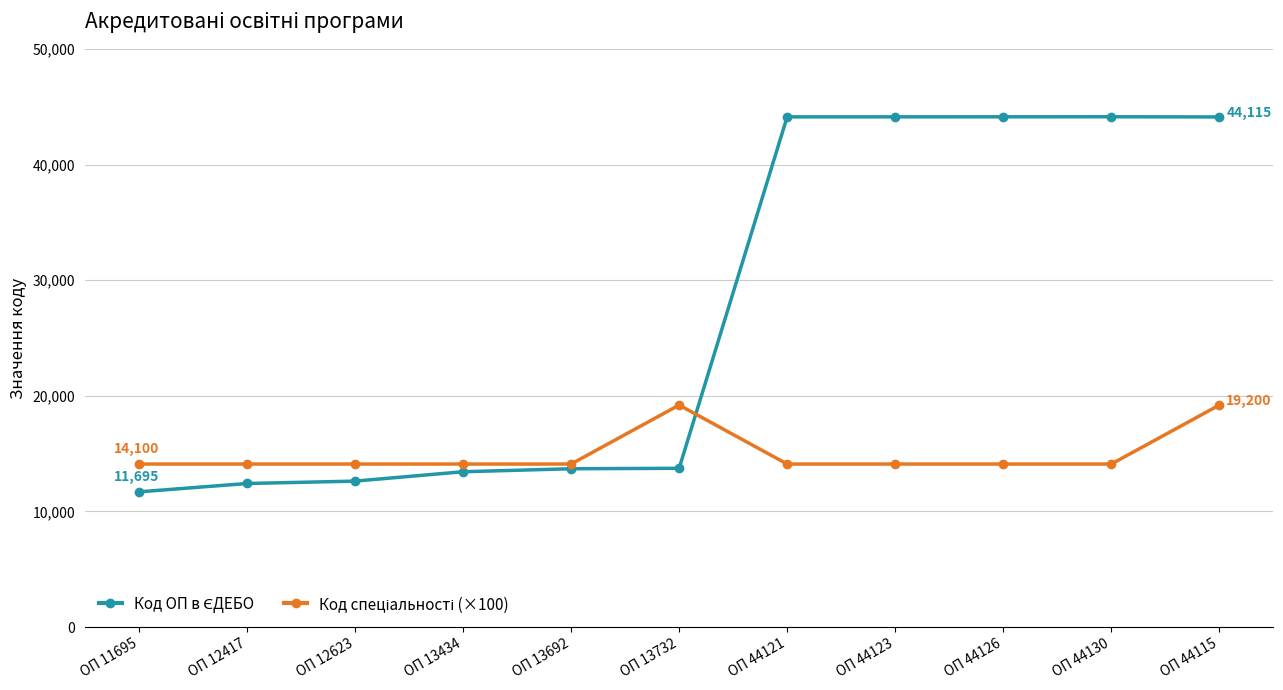

What is the label of the 8th point from the right?

ОП 13434